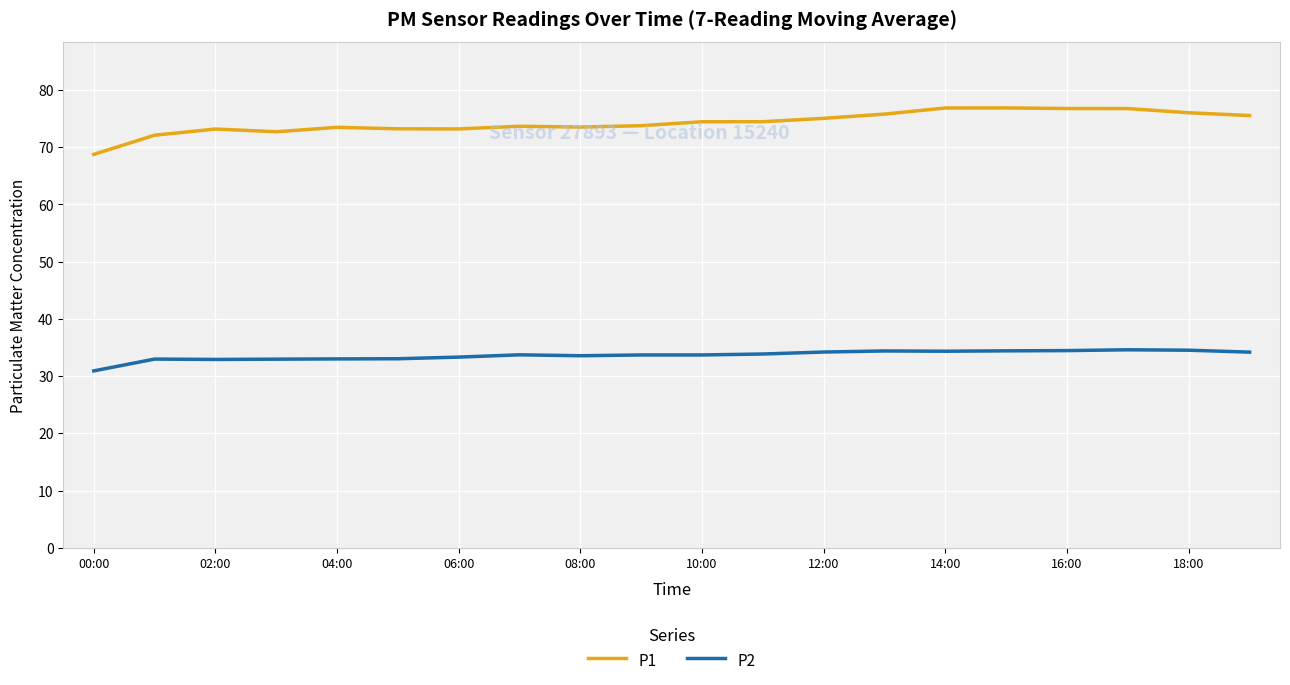

Rank the series by their maximum value, from highest to lowest.

P1, P2